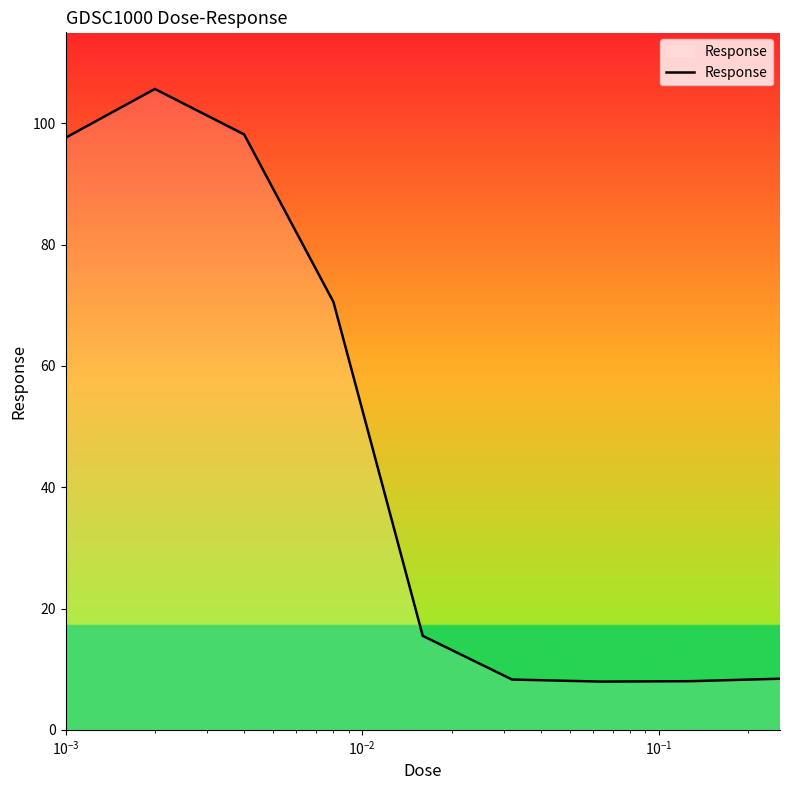

Does the chart display data point markers on the line(s)?

No